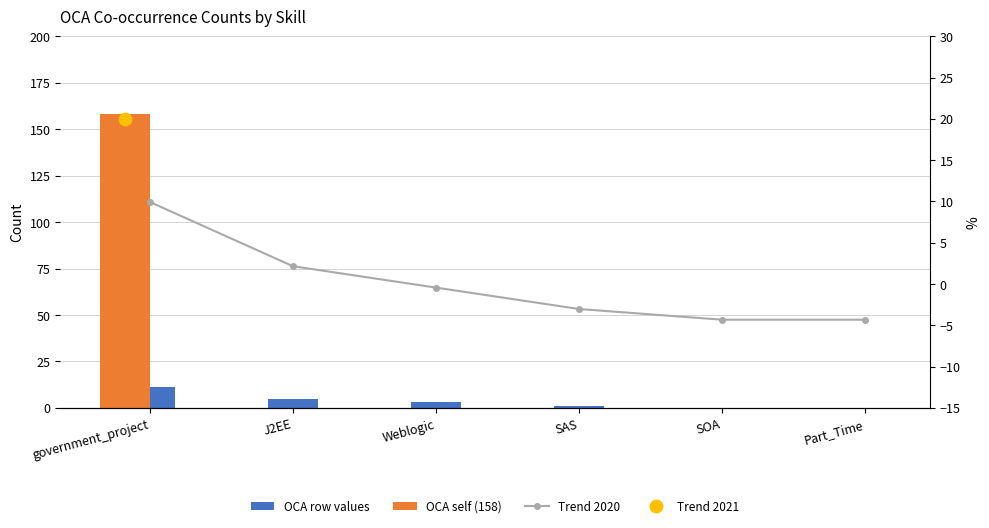

The OCA row values series shows -4.0 at Part_Time. True or false?

False